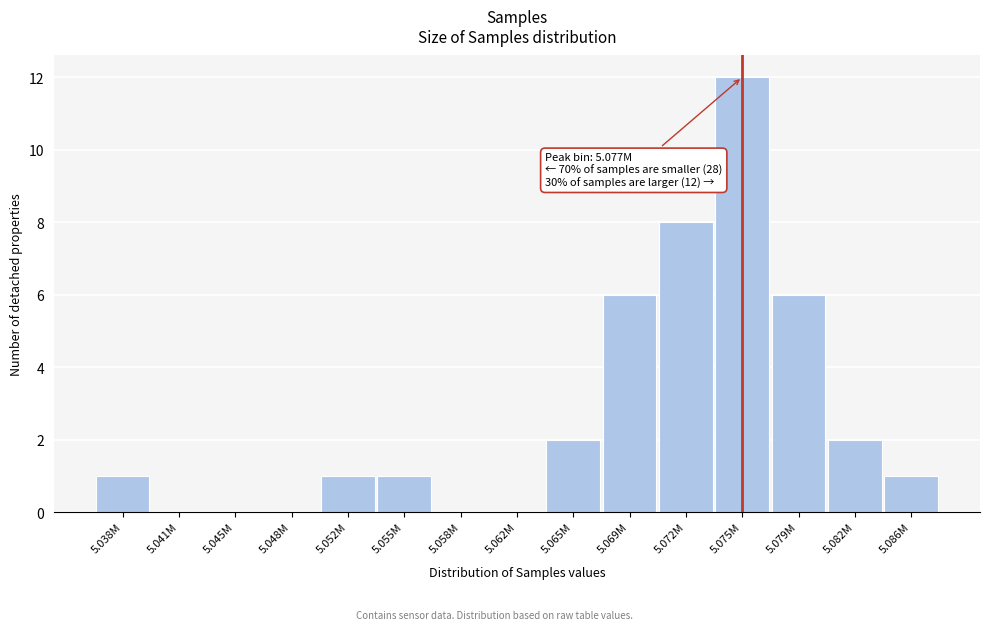

Reading left to right, what are all the values shown in this chart?

5.038M=1	5.041M=0	5.045M=0	5.048M=0	5.052M=1	5.055M=1	5.058M=0	5.062M=0	5.065M=2	5.069M=6	5.072M=8	5.075M=12	5.079M=6	5.082M=2	5.086M=1